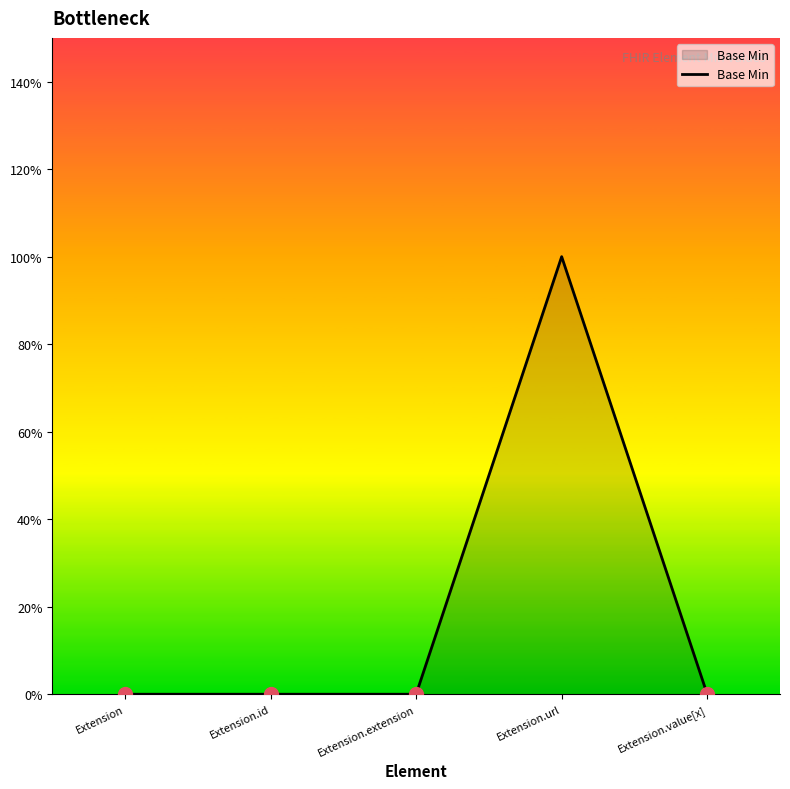

True or false: the data shows -1 at Extension.id.

False